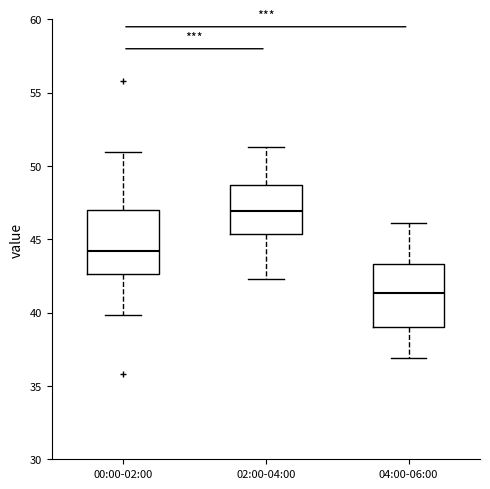

Reading left to right, read every box against the y-axis: the position of its median line, the range the box covers, and the ends of its whiskers. The values are not printed on the chart, so give them approximately, as read against the axis.

00:00-02:00: median 44.0, box 42.5 to 47.0, whiskers 40.0 to 51.0
02:00-04:00: median 47.0, box 45.5 to 48.5, whiskers 42.5 to 51.5
04:00-06:00: median 41.5, box 39.0 to 43.5, whiskers 37.0 to 46.0